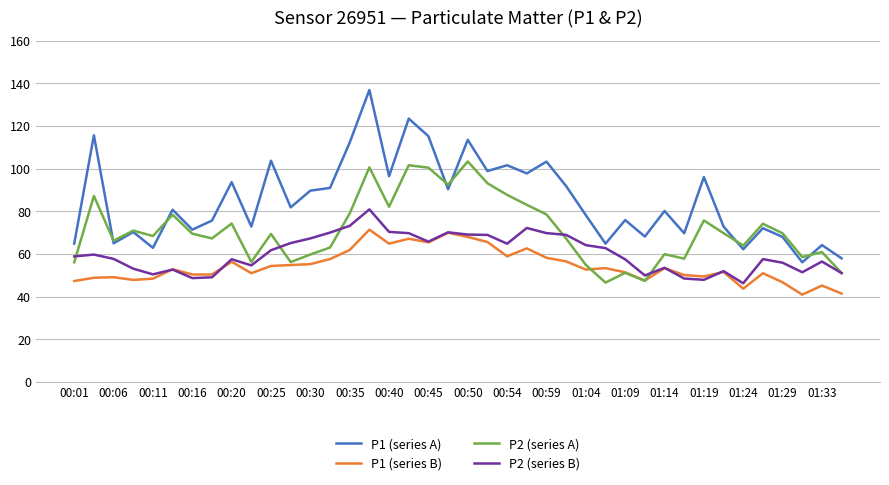

Rank the series by their average value, from lowest to highest.

P1 (series B), P2 (series B), P2 (series A), P1 (series A)